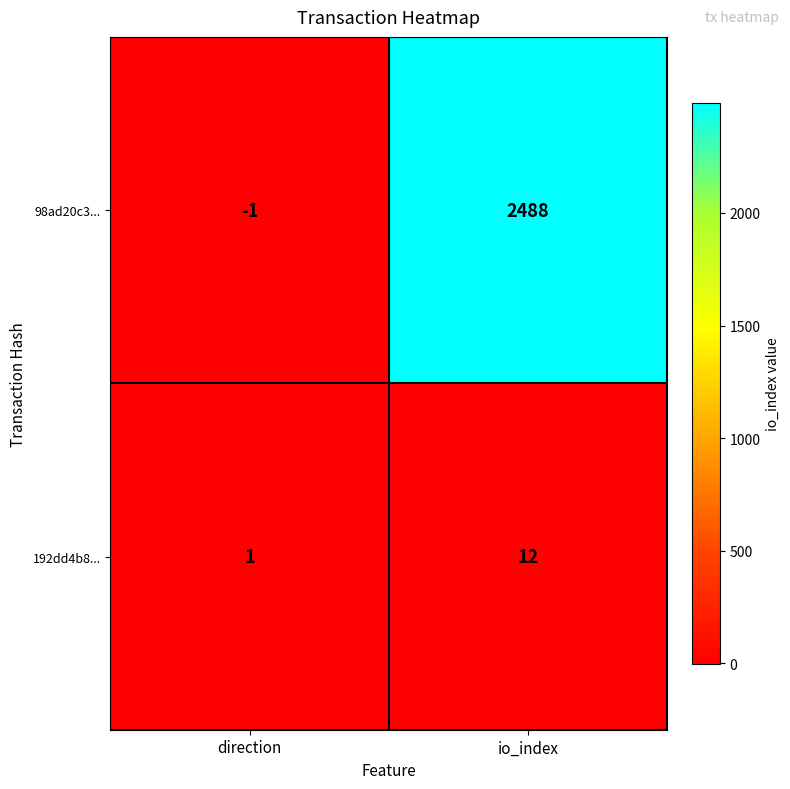

What is the greatest value displayed?

2488